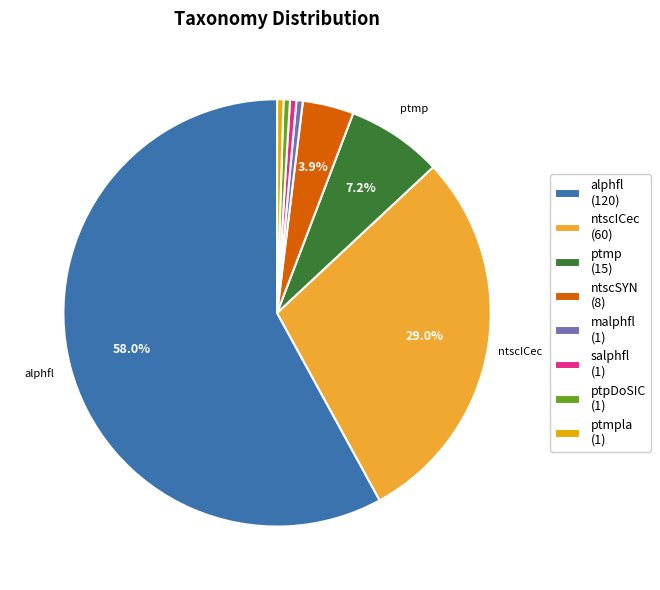

What is the total percentage of alphfl (120) and ntscSYN (8)?

61.8%